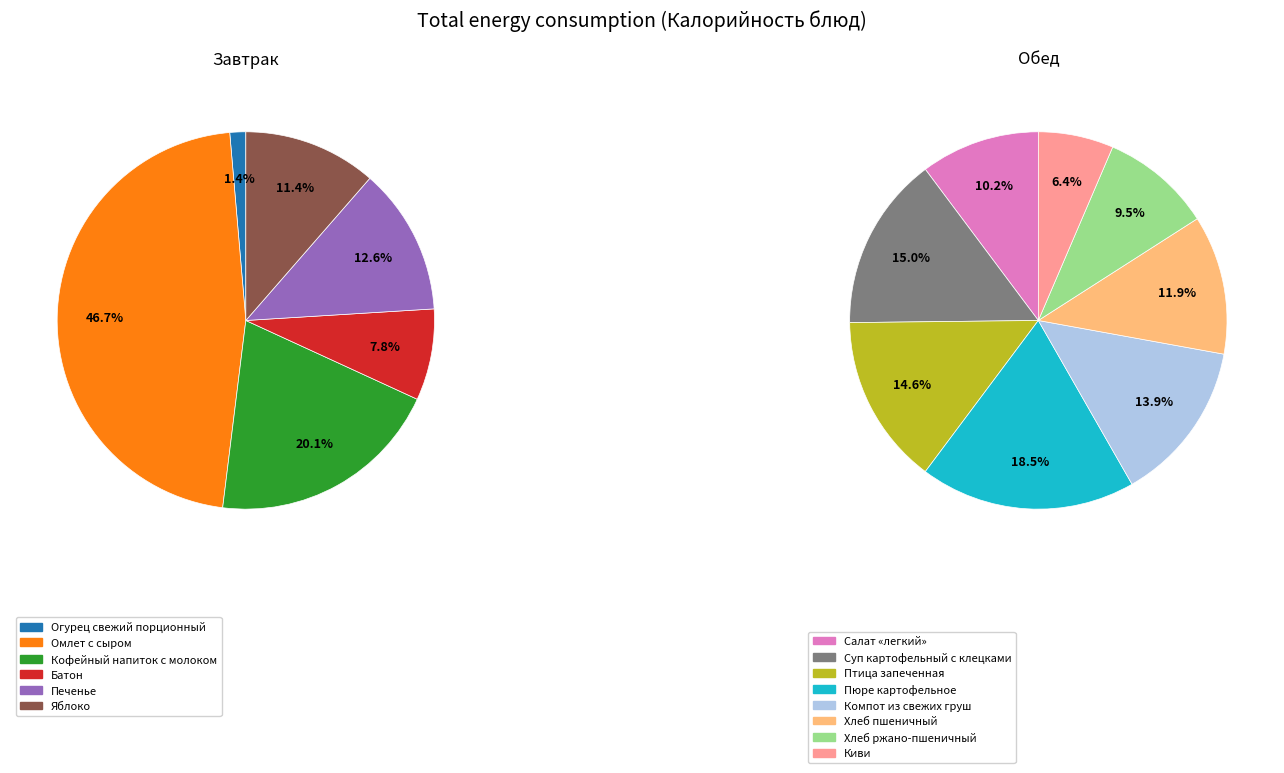

Rank the categories by value from highest to lowest.

Омлет с сыром, Пюре картофельное, Суп картофельный с клецками, Птица запеченная, Кофейный напиток с молоком, Компот из свежих груш, Хлеб пшеничный, Салат «легкий», Хлеб ржано-пшеничный, Печенье, Яблоко, Киви, Батон, Огурец свежий порционный